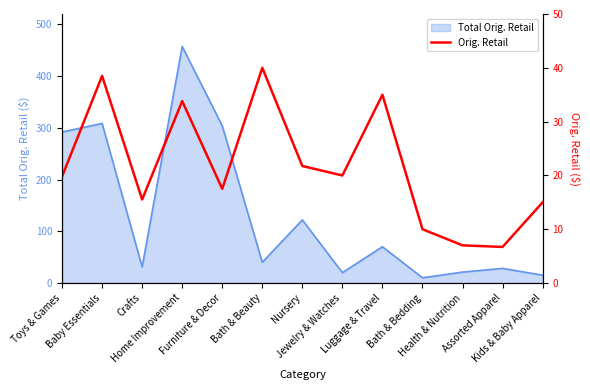

What is the minimum value shown in the chart?

6.7